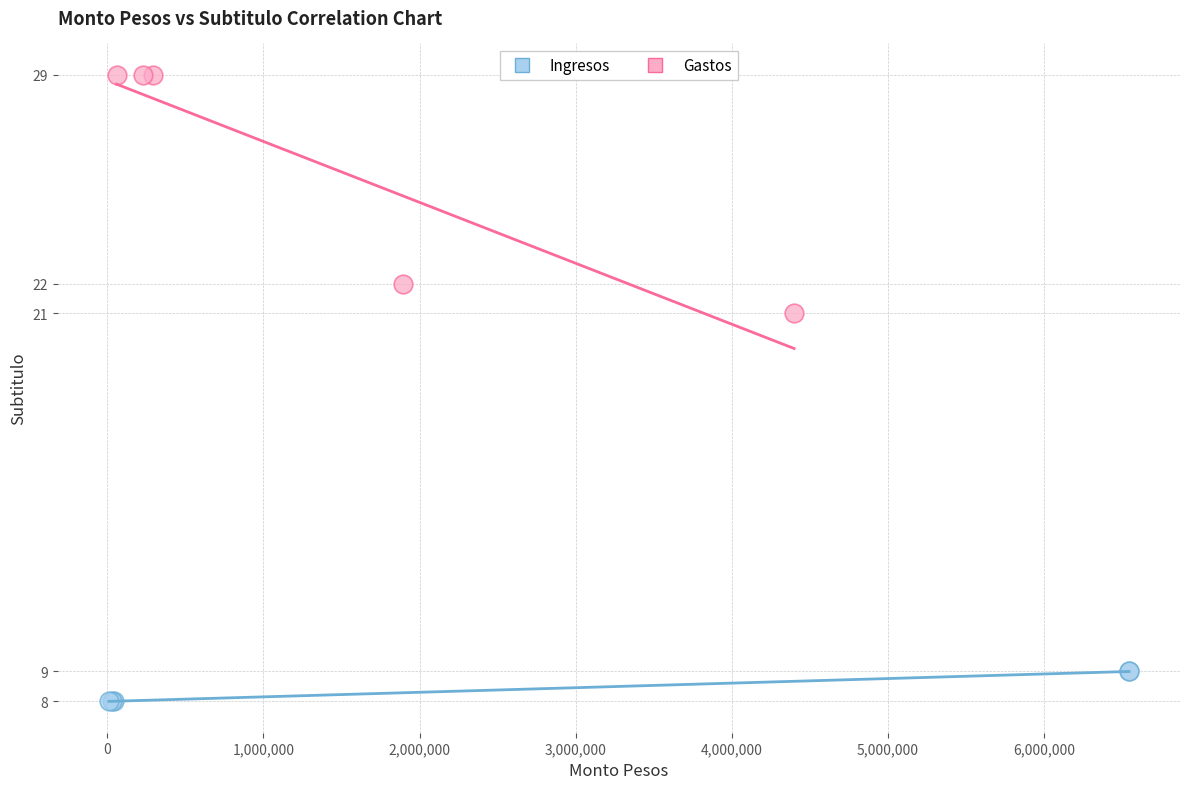

What are all the series names shown in the legend?

Ingresos, Gastos